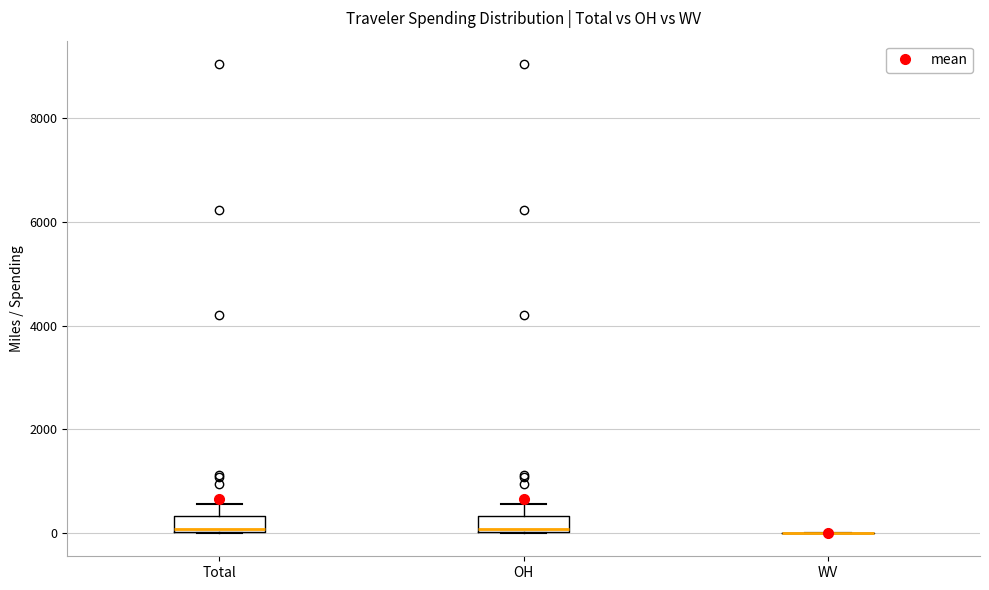

Reading left to right, transcribe this box plot: for each box, give where its median line is, the range the box spans, and where its two whiskers end, as read against the y-axis. The values are not printed on the chart, so give them approximately, as read against the axis.

Total: median 0, box 0 to 400, whiskers 0 to 600
OH: median 0, box 0 to 400, whiskers 0 to 600
WV: box collapsed to a line at 0, whiskers 0 to 0